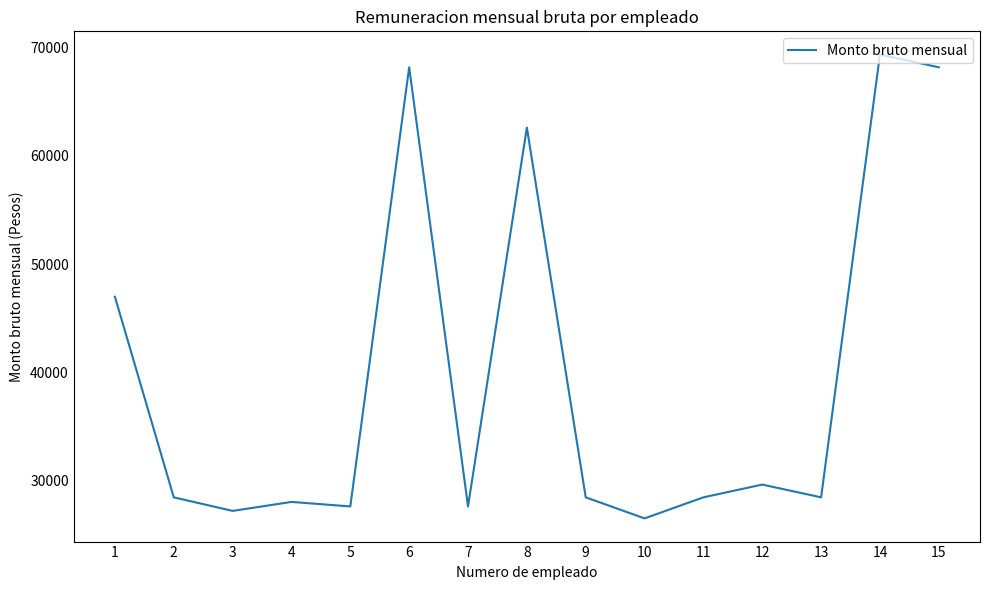

What is the difference between the values at 6 and 4?

40151.6